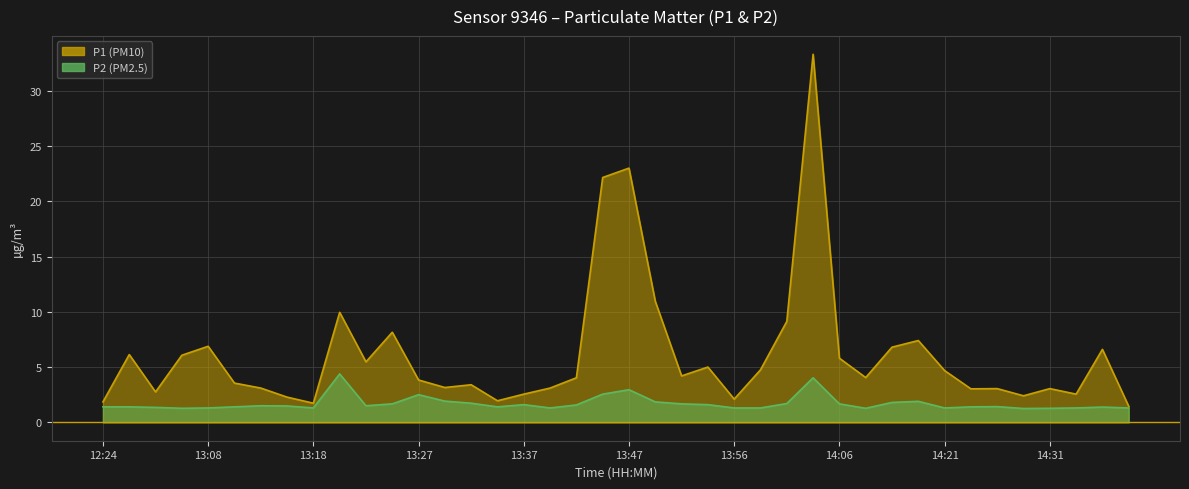

What is the maximum value for P1?

33.3